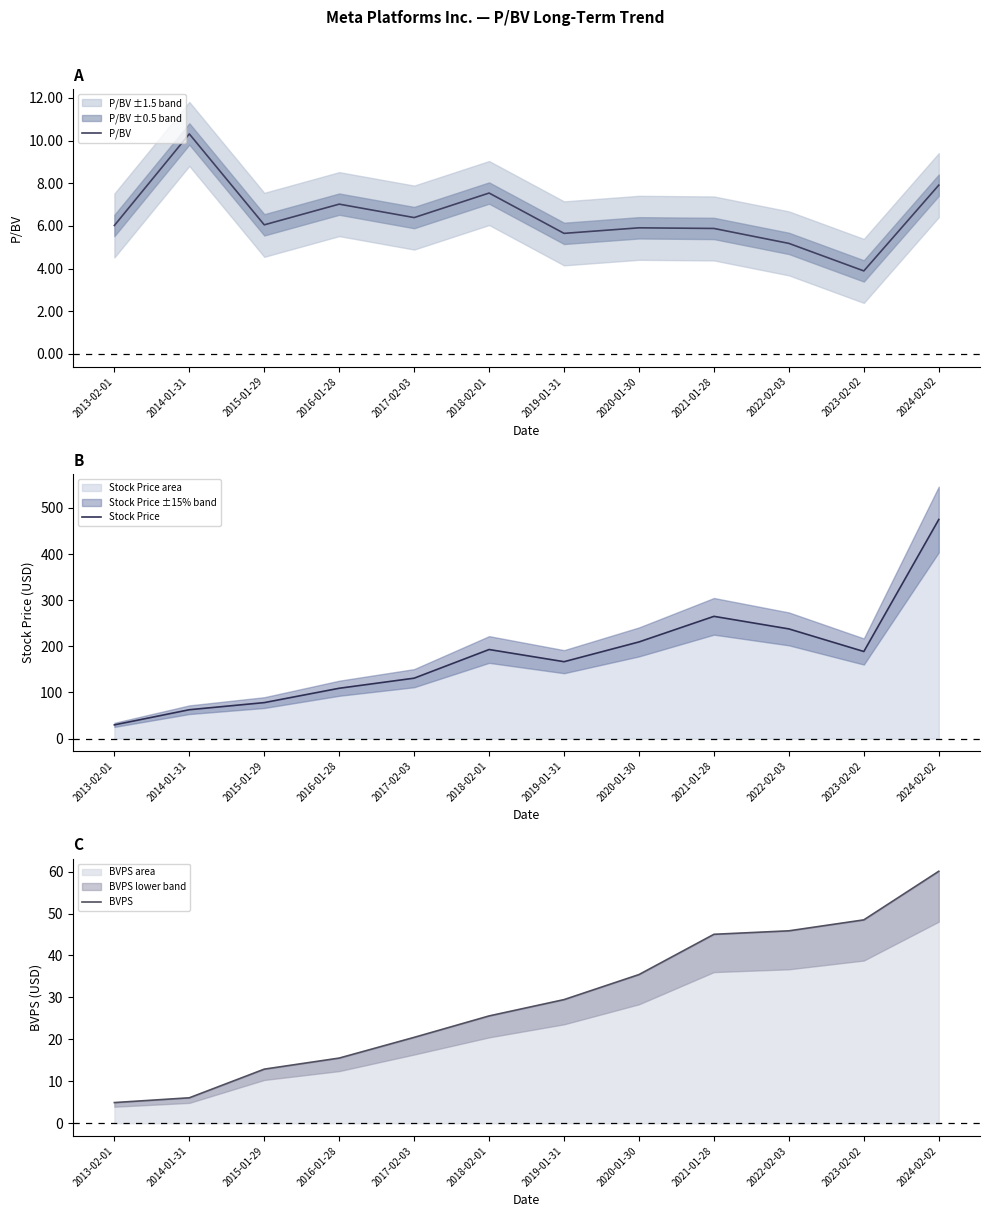

Count the number of data series in this chart.

3